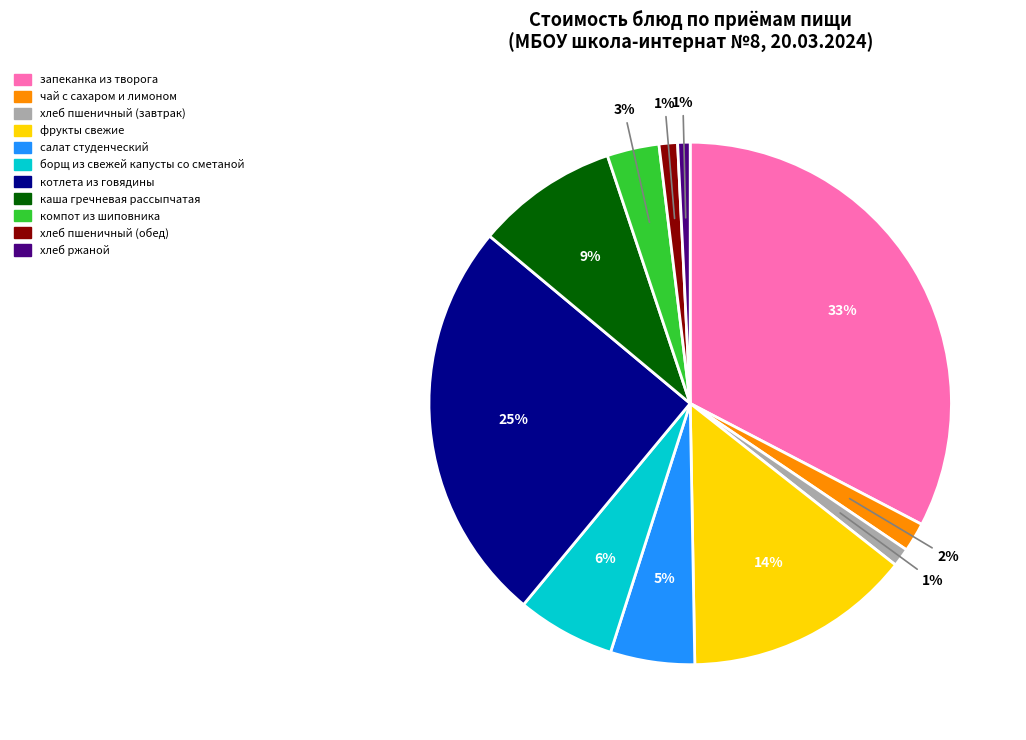

To the nearest percent, what is the combined percentage of хлеб ржаной and каша гречневая рассыпчатая?

10%